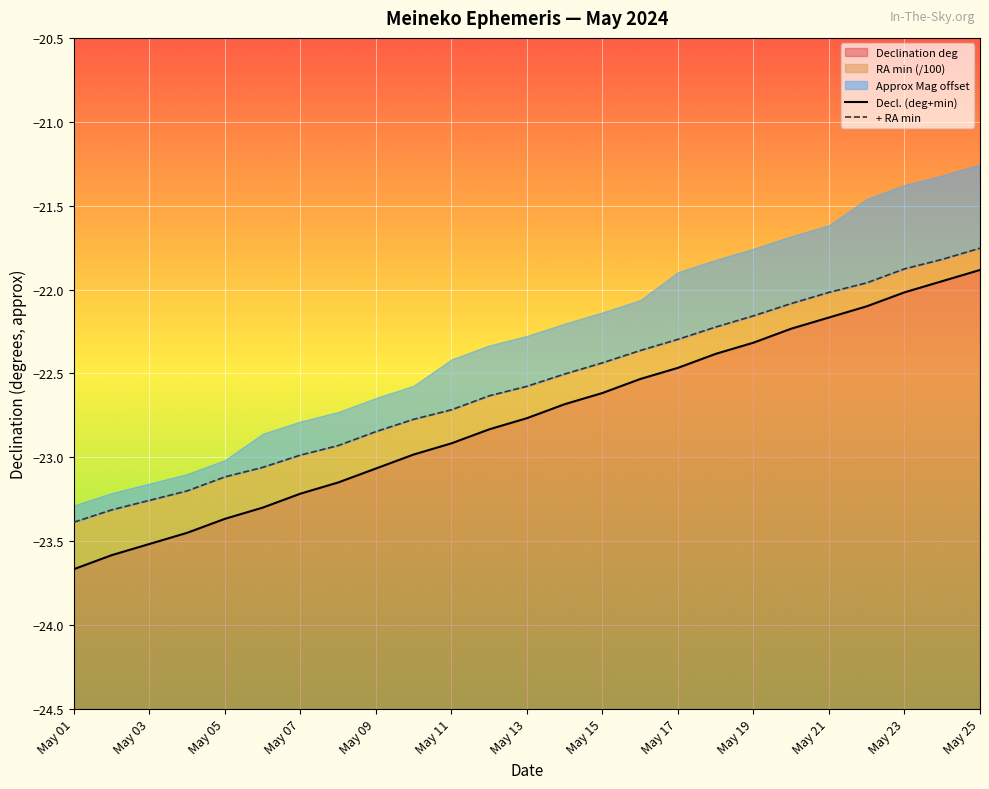

What position from the right is 17?

8